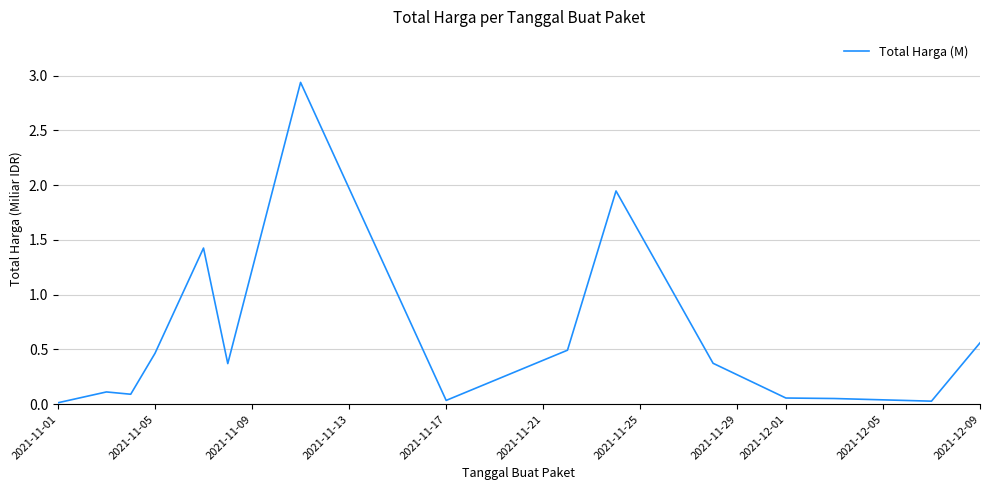

Does the chart display data point markers on the line(s)?

No